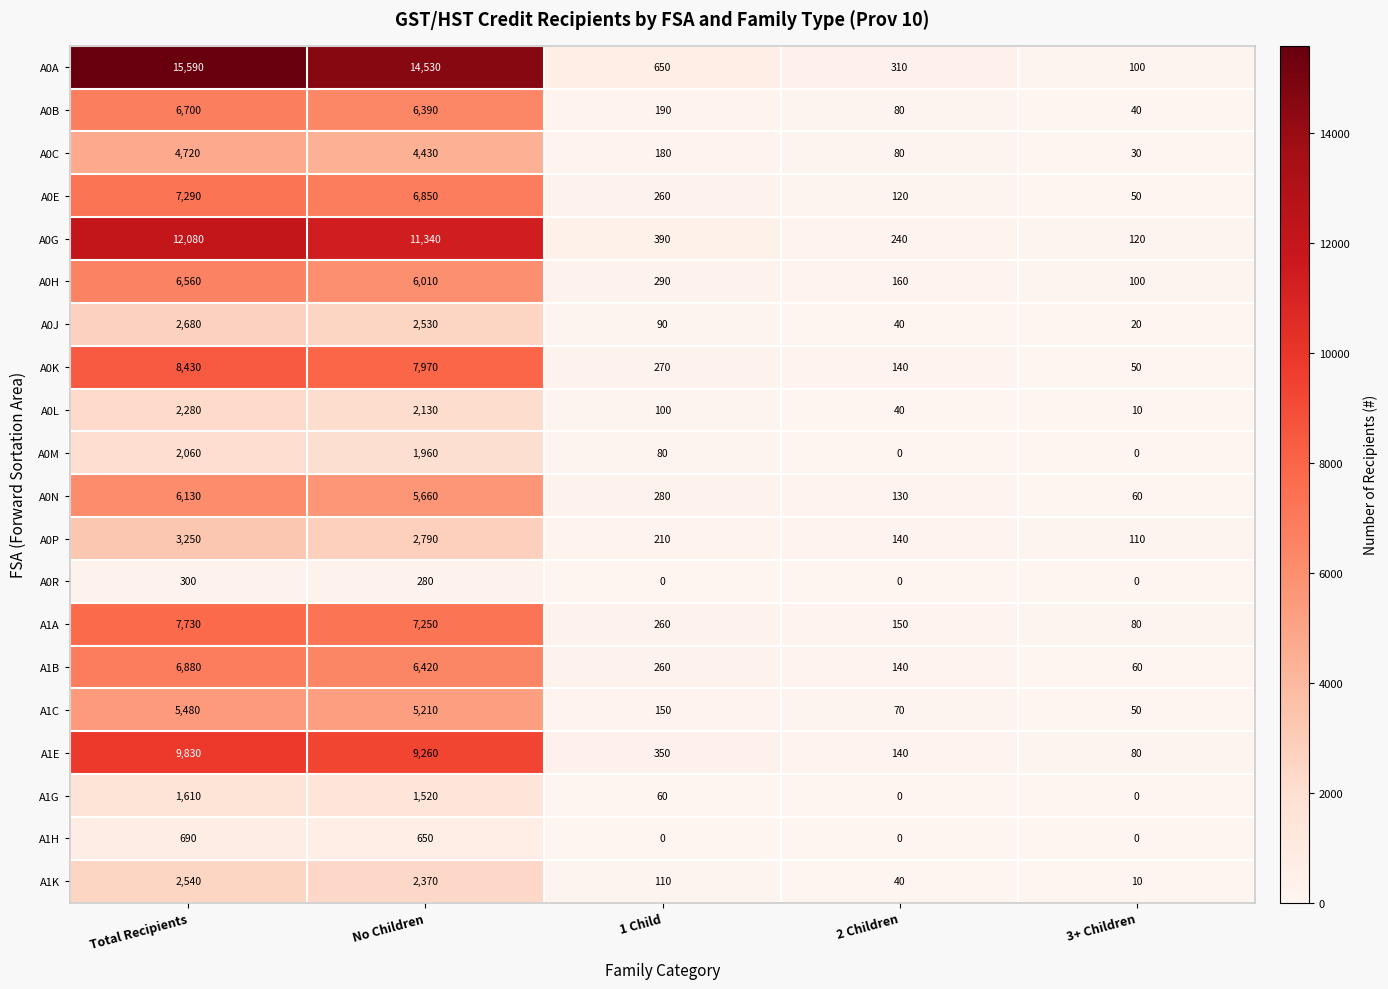

Read the A0A value at 2 Children, to the nearest 50.

300